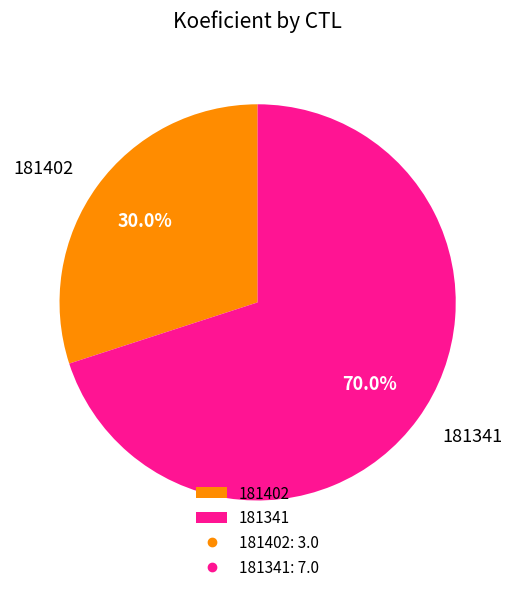

What is the total percentage of 181402 and 181341?

100.0%